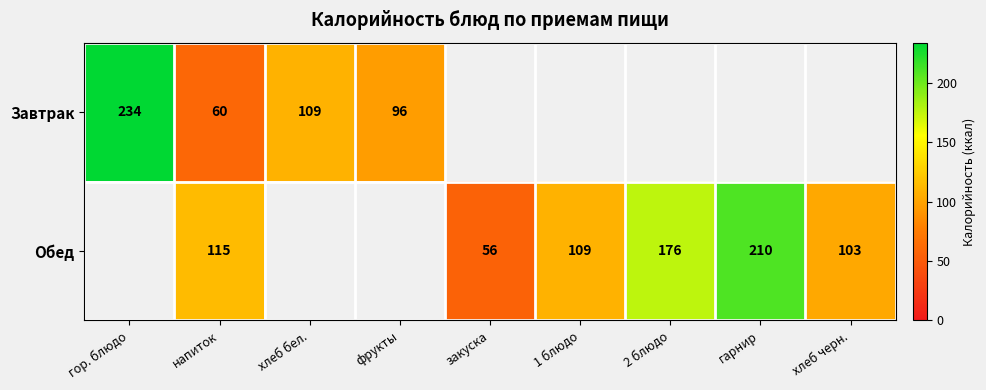

The Обед series shows 176 at 2 блюдо. True or false?

True